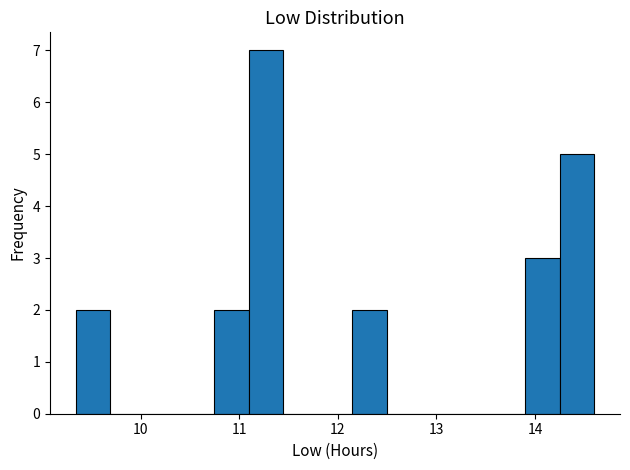

Read against the x-axis, roughly where is the centre of the tallest bar?

11.3